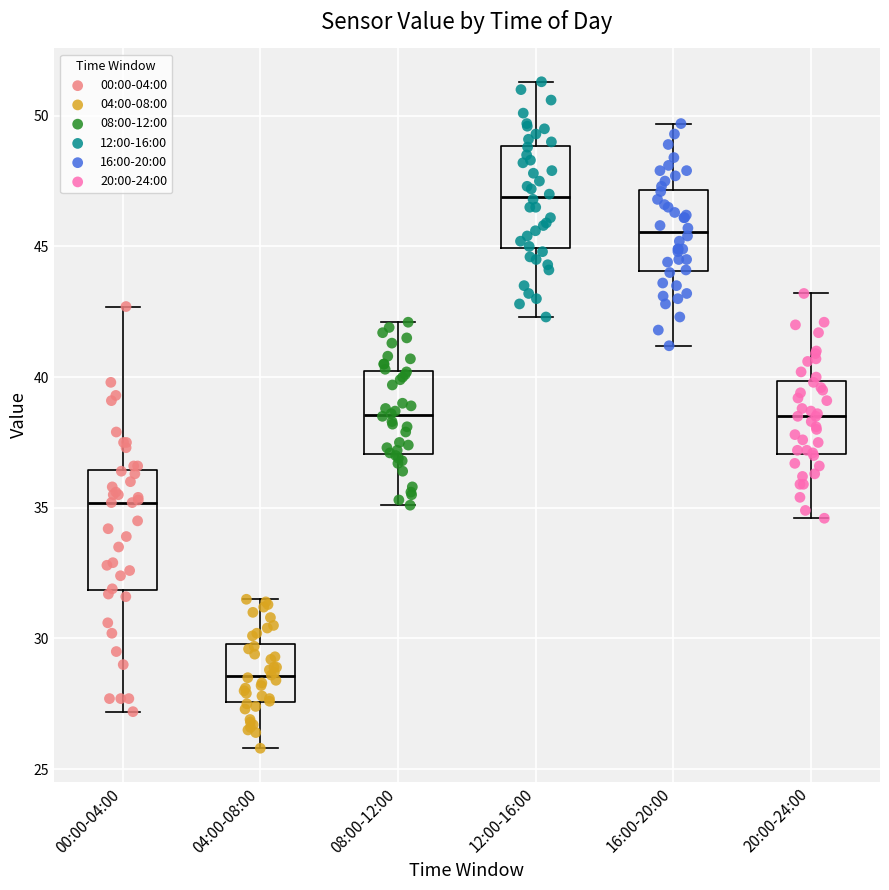

Where is the lower edge of the box for 08:00-12:00 on the y-axis? The values are not printed on the chart, so give them approximately, as read against the axis.

37.0